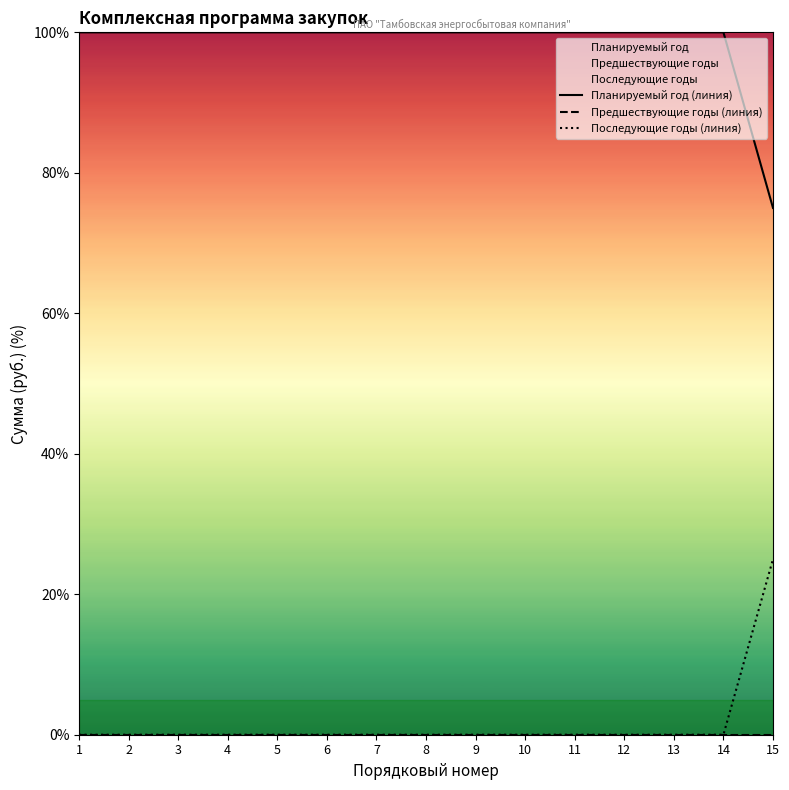

What is the total value across all series at 9?

100.0